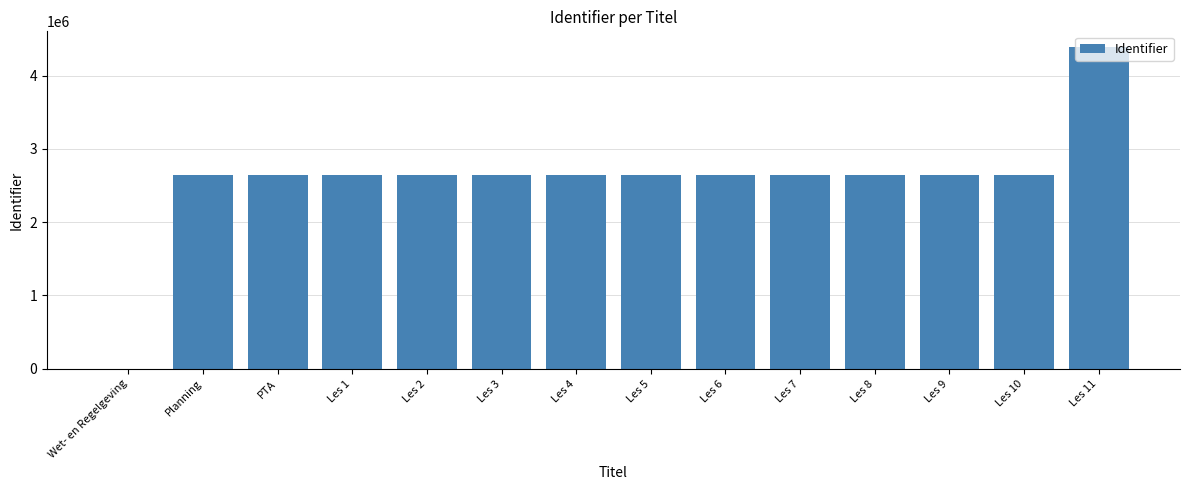

Are the bars horizontal?

No